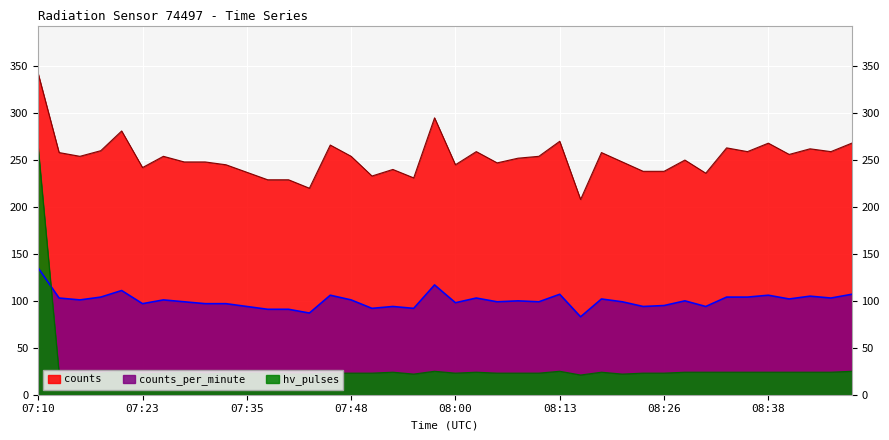

What is the sum of all counts_per_minute values?

4014